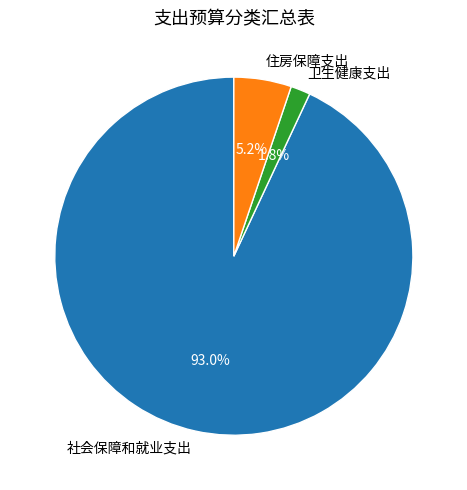

What is the largest slice in the pie chart?

社会保障和就业支出